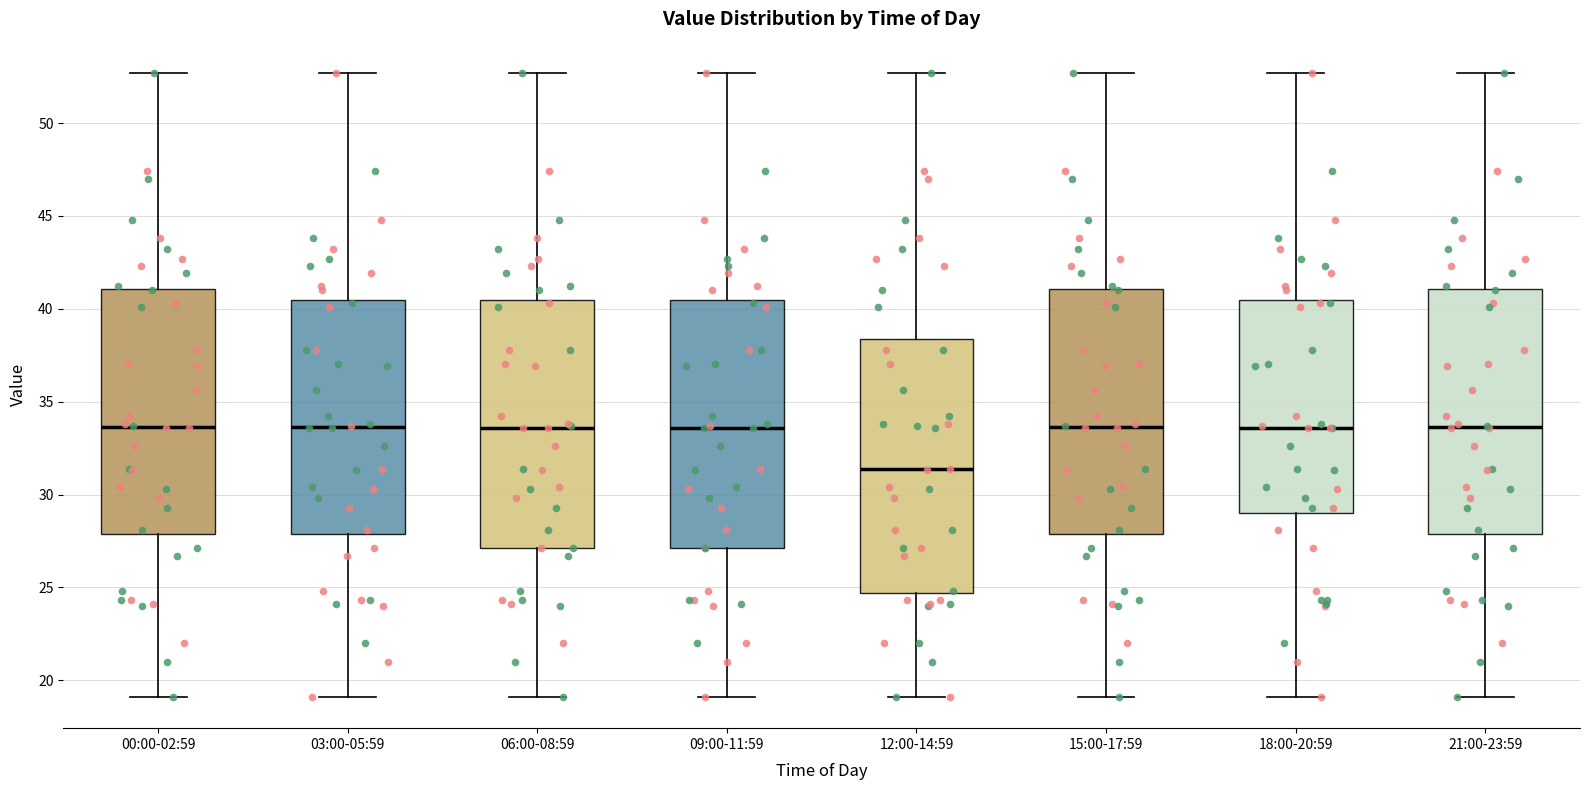

Reading left to right, read every box against the y-axis: the position of its median line, the range the box covers, and the ends of its whiskers. The values are not printed on the chart, so give them approximately, as read against the axis.

00:00-02:59: median 33.5, box 28.0 to 41.0, whiskers 19.0 to 52.5
03:00-05:59: median 33.5, box 28.0 to 40.5, whiskers 19.0 to 52.5
06:00-08:59: median 33.5, box 27.0 to 40.5, whiskers 19.0 to 52.5
09:00-11:59: median 33.5, box 27.0 to 40.5, whiskers 19.0 to 52.5
12:00-14:59: median 31.5, box 24.5 to 38.5, whiskers 19.0 to 52.5
15:00-17:59: median 33.5, box 28.0 to 41.0, whiskers 19.0 to 52.5
18:00-20:59: median 33.5, box 29.0 to 40.5, whiskers 19.0 to 52.5
21:00-23:59: median 33.5, box 28.0 to 41.0, whiskers 19.0 to 52.5